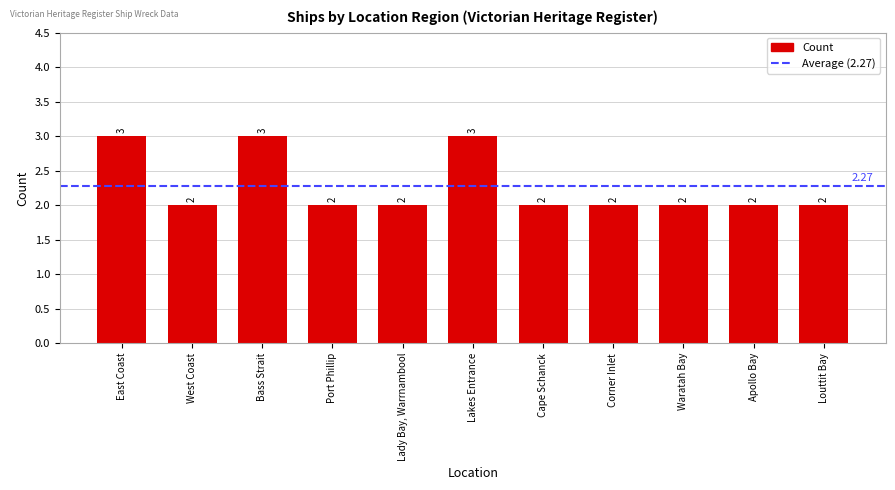

Reading left to right, list all the values displayed in this chart.

3	2	3	2	2	3	2	2	2	2	2